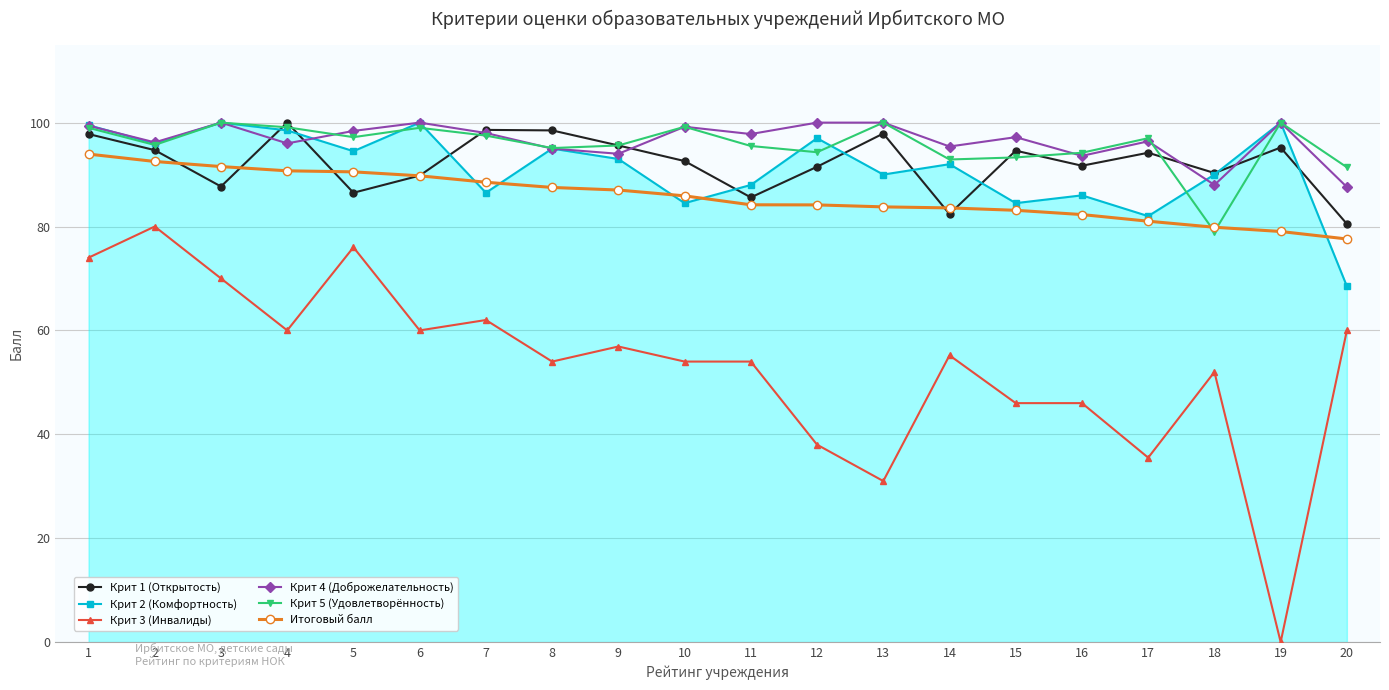

True or false: Крит 3 (Инвалиды) and Крит 2 (Комфортность) intersect in this chart.

False